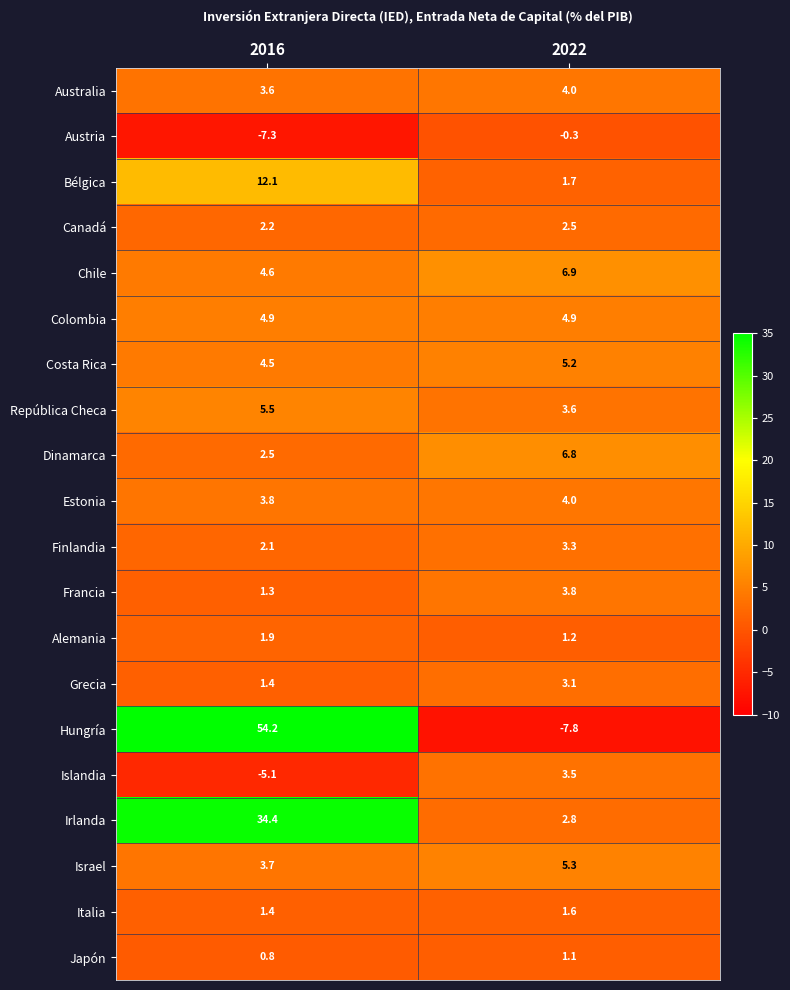

What is the difference between the maximum and minimum values in the Finlandia series?

1.2